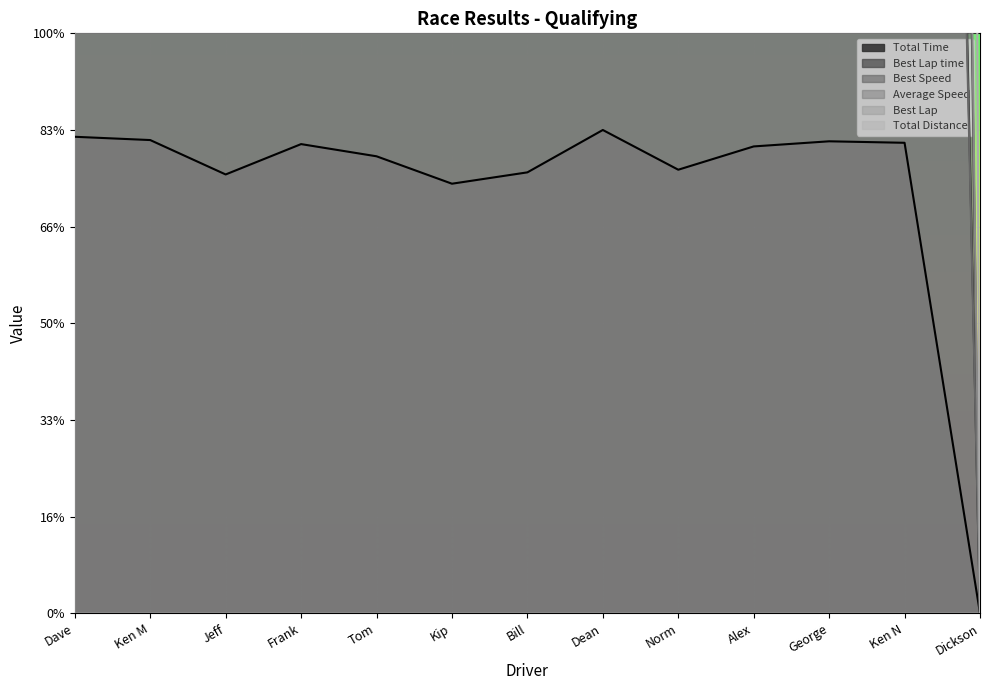

What is the maximum value shown in the chart?

30000.0